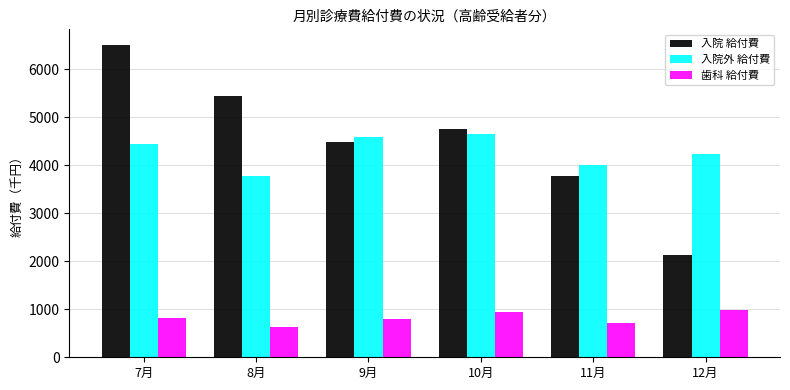

At which category does the chart reach its peak across all series?

7月